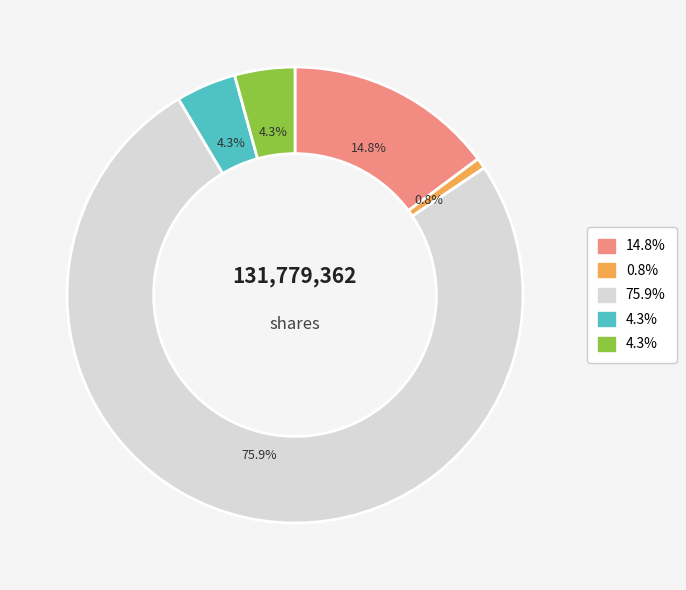

To the nearest percent, what is the difference between the largest and smallest slice percentages?

75%